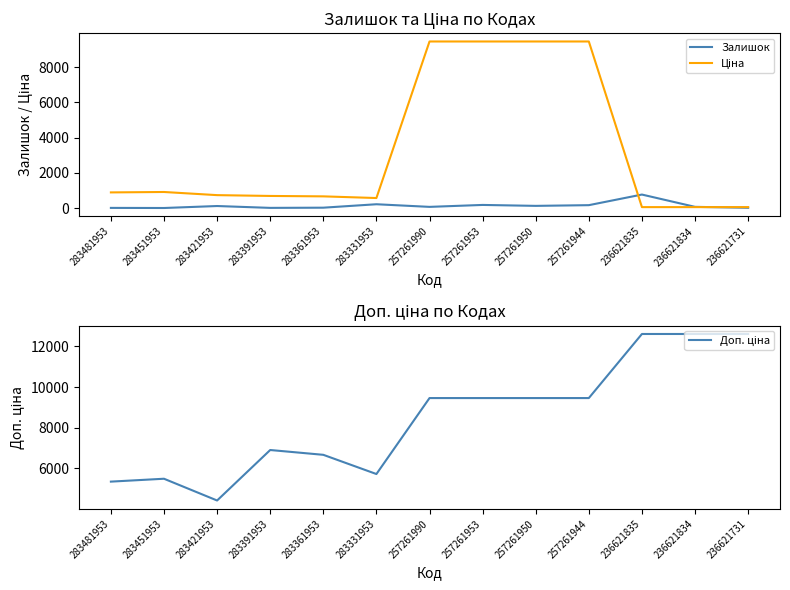

True or false: Доп. ціна and Ціна intersect in this chart.

False